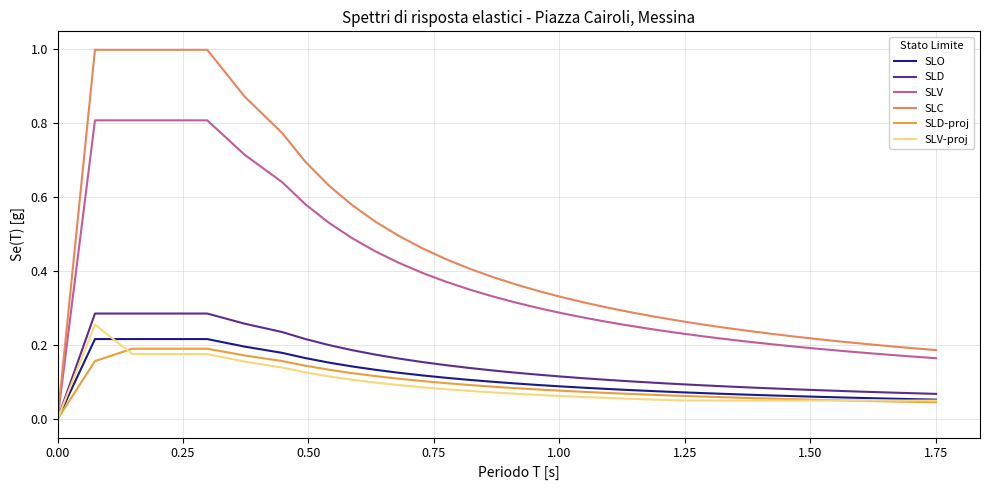

How many SLV-proj values are between 0 and 1?

35